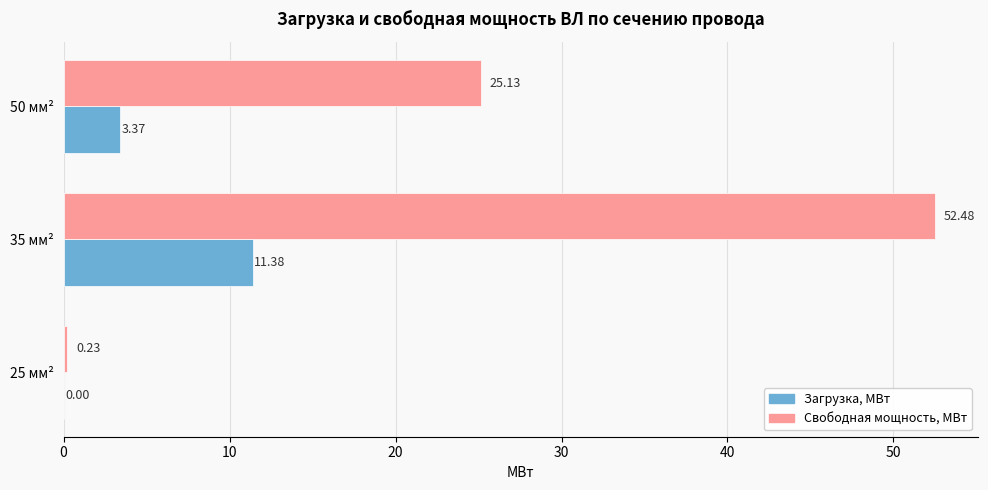

What is the sum of all Свободная мощность, МВт values?

77.8